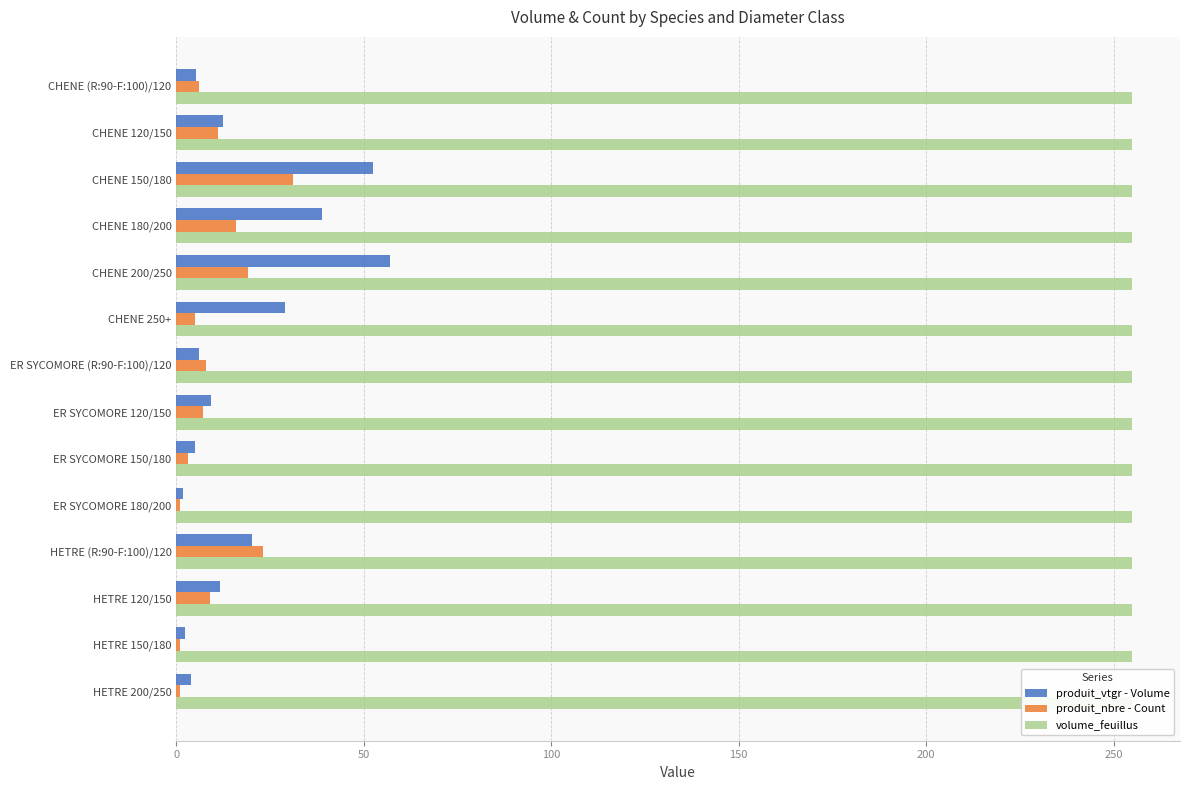

The produit_nbre - Count series shows 0.3 at ER SYCOMORE 180/200. True or false?

False